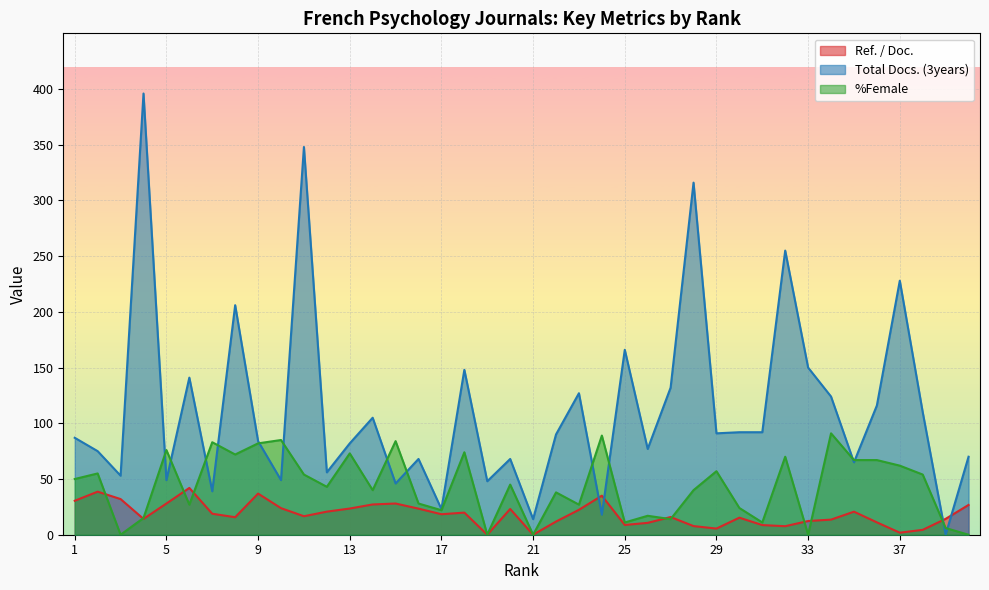

Where do Total Docs. (3years) and Ref. / Doc. first cross each other?

23 and 24